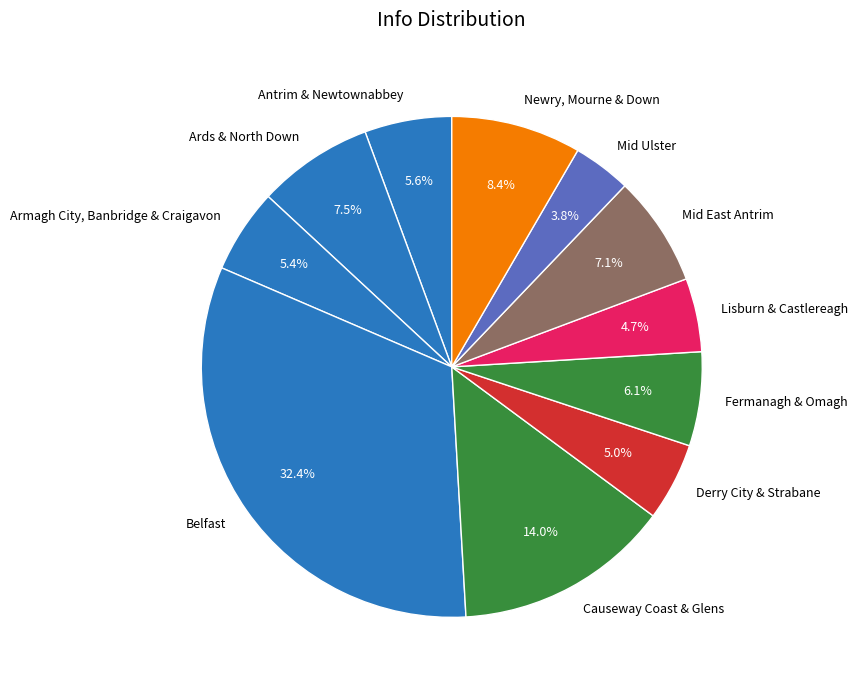

Is there any slice that represents more than half of the pie?

No